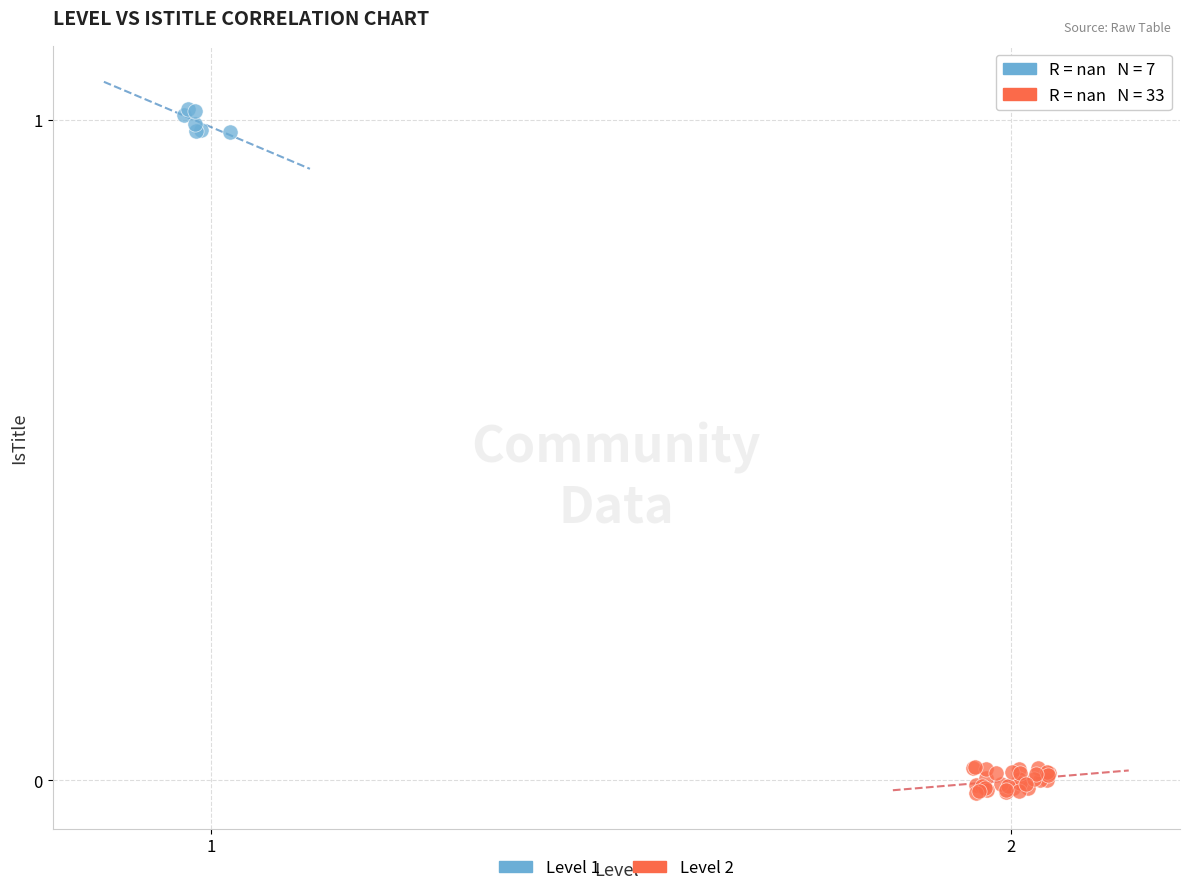

What are all the series names shown in the legend?

Level 1, Level 2